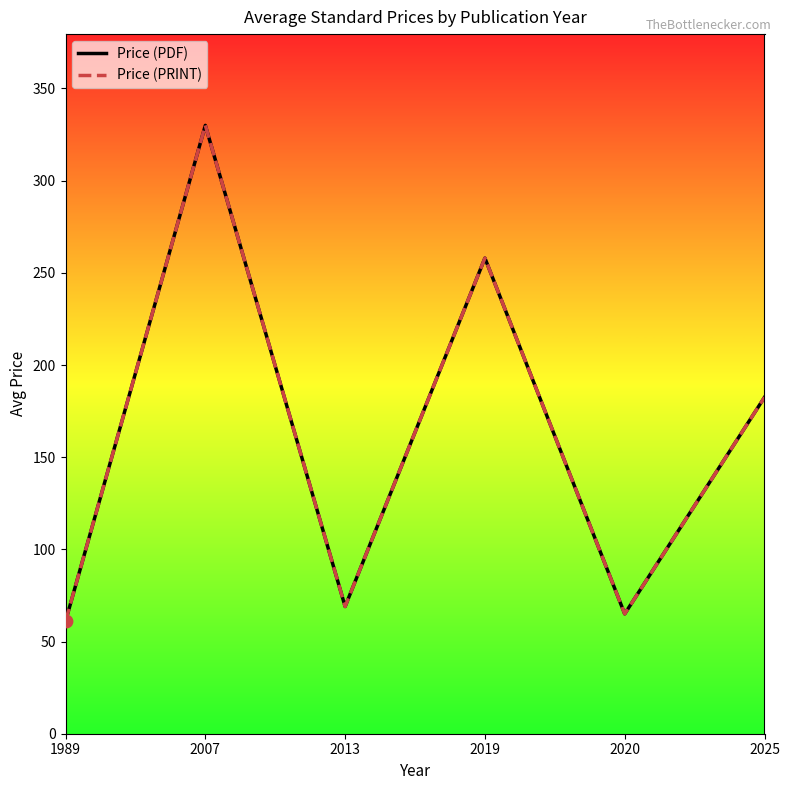

Which series contains the lowest Y value?

Price (PDF)